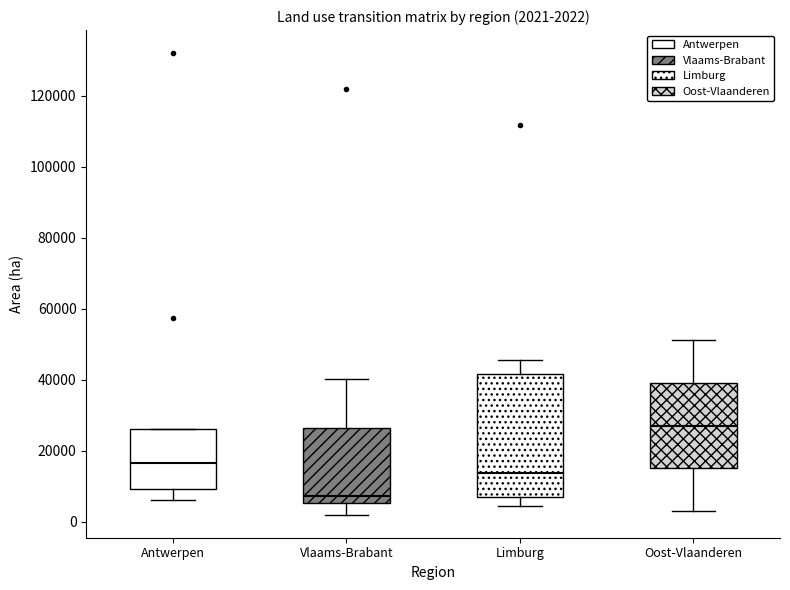

Comparing the boxes themselves (not the whiskers), which one is the tallest?

Limburg